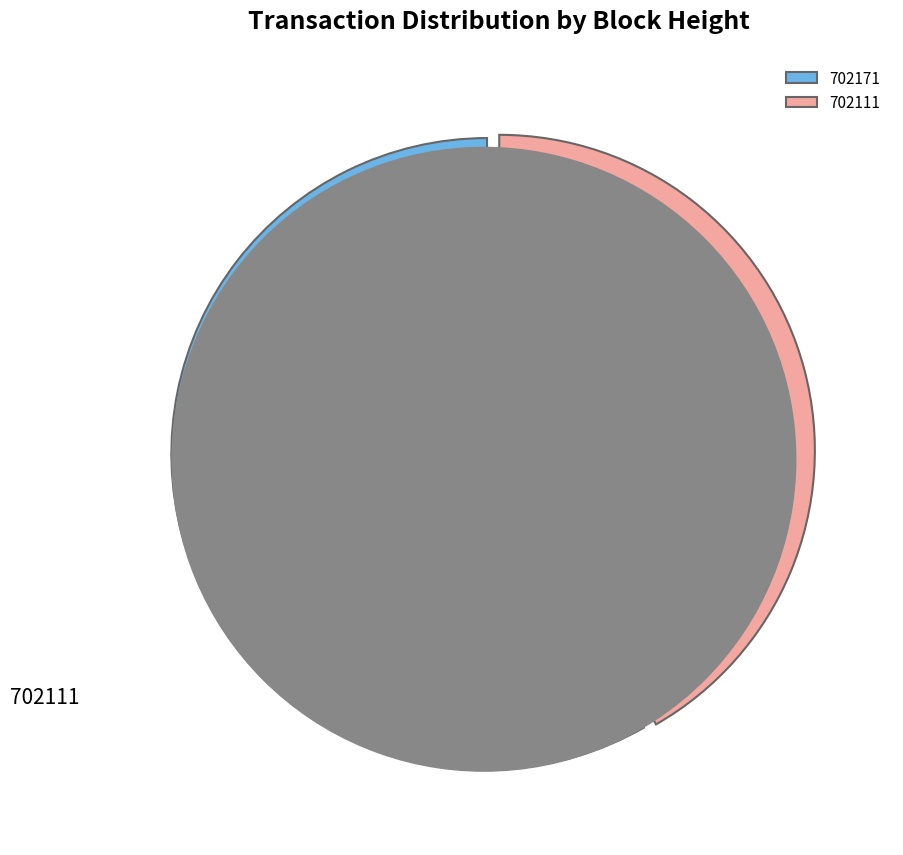

How many segments does this pie chart have?

2